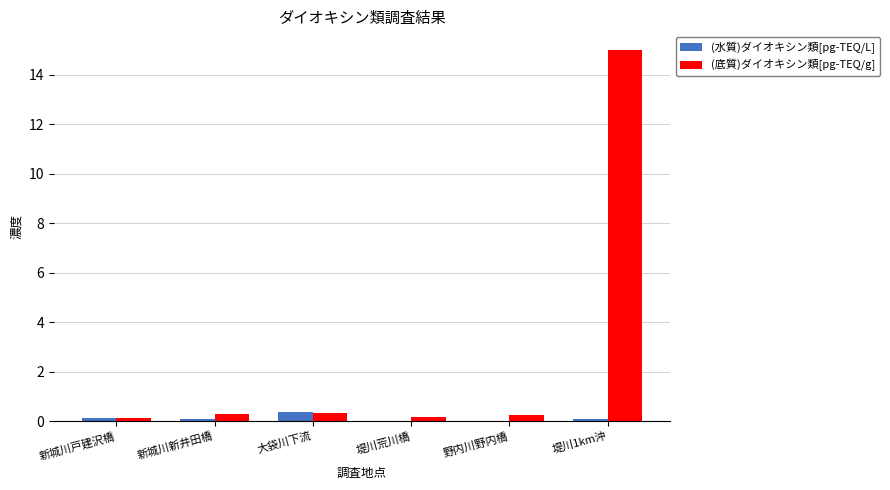

Which series has the largest total across all categories?

(底質)ダイオキシン類[pg-TEQ/g]